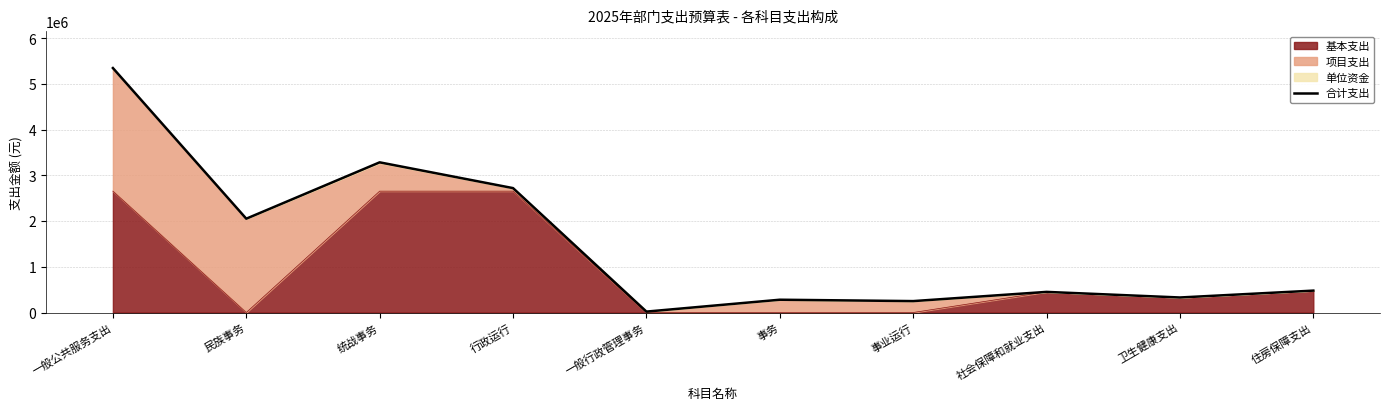

Reading right to left, what are all the values shown in this chart?

住房保障支出=479250.0	卫生健康支出=328962.0	社会保障和就业支出=451500.0	事业运行=250000.0	事务=279974.0	一般行政管理事务=20000.0	行政运行=2723520.0	统战事务=3287758.9	民族事务=2054003.5	一般公共服务支出=5351882.4